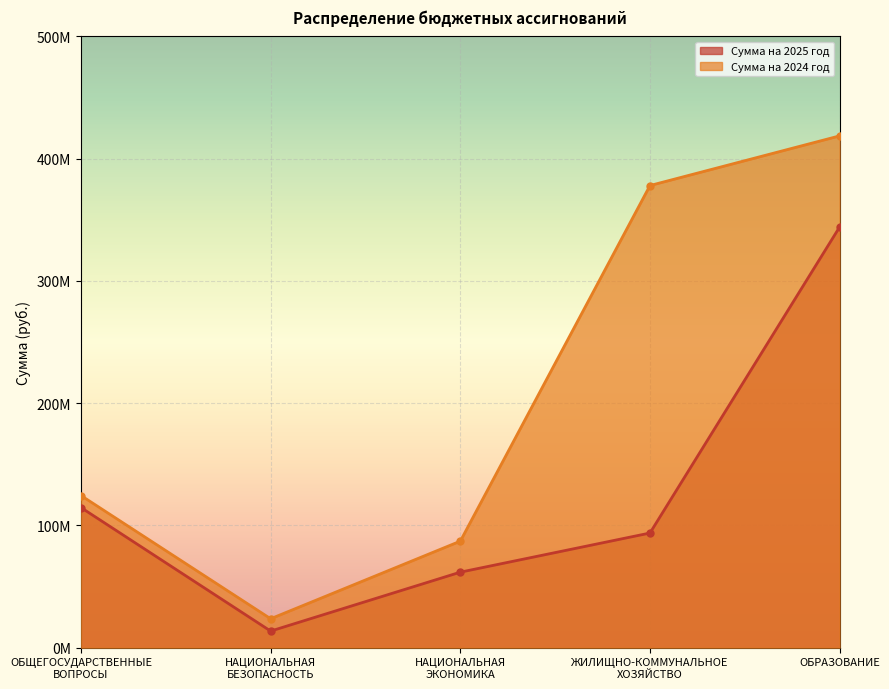

What are all the series names shown in the legend?

Сумма на 2025 год, Сумма на 2024 год